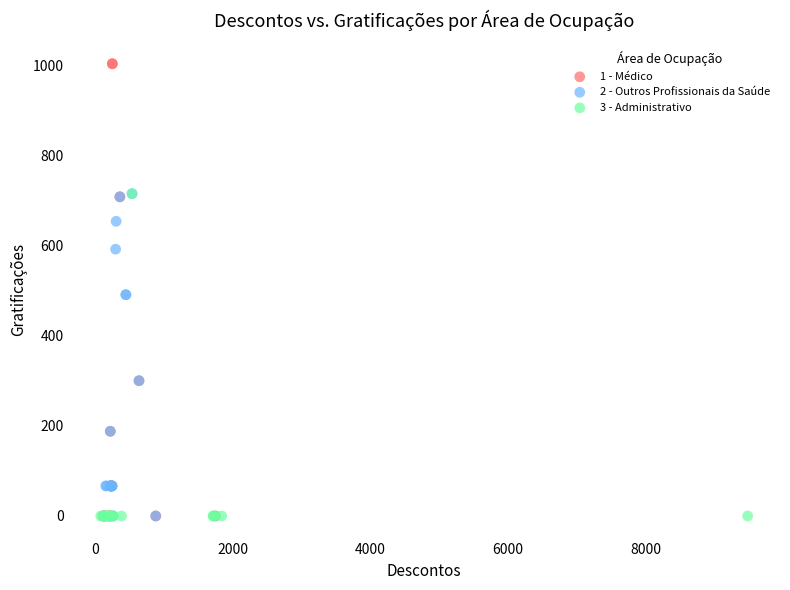

What are all the series names shown in the legend?

1 - Médico, 2 - Outros Profissionais da Saúde, 3 - Administrativo